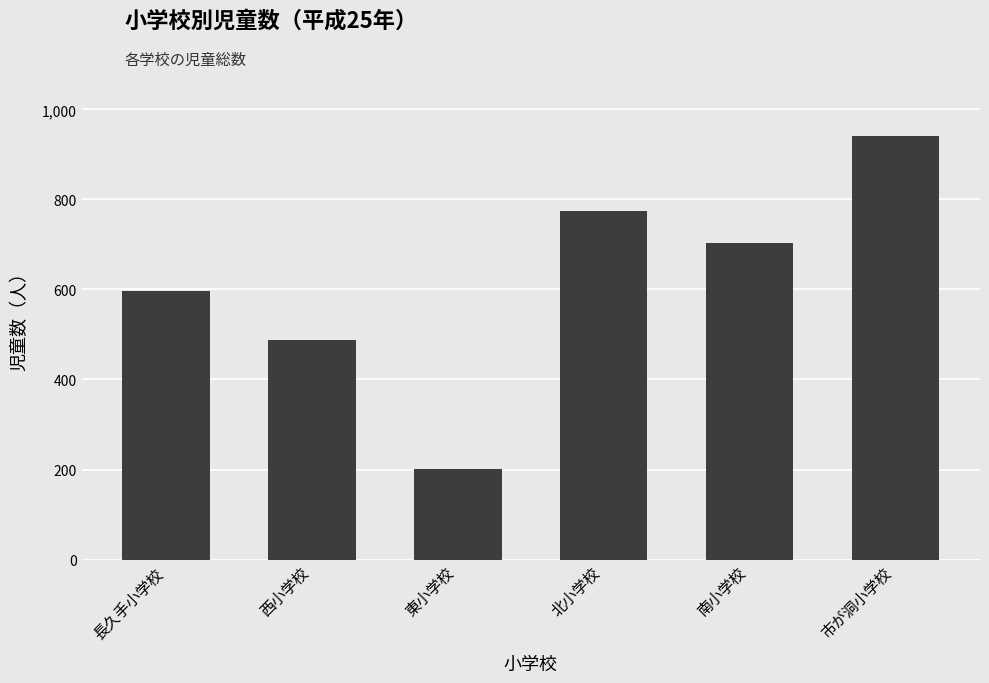

Which label corresponds to the smallest value in the chart?

東小学校